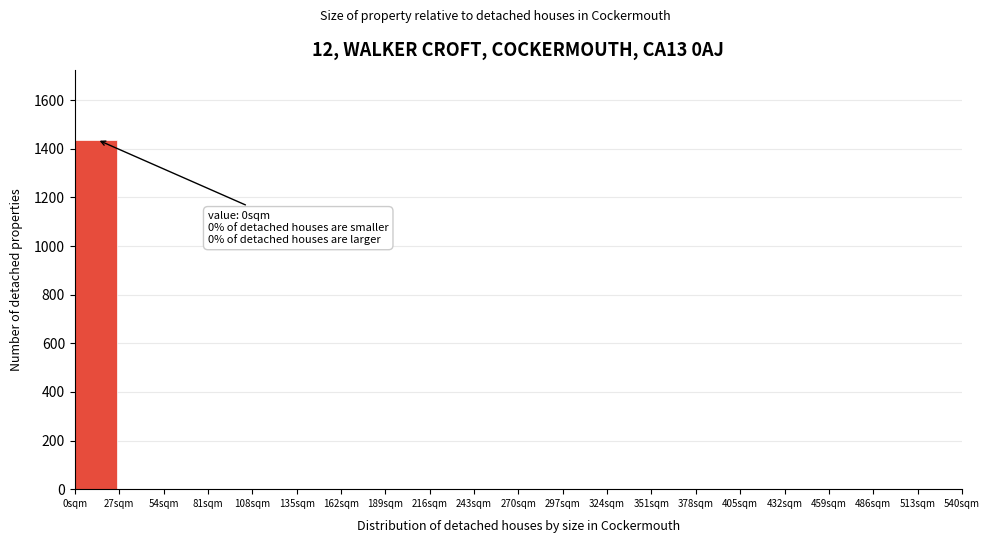

Which range on the x-axis has the tallest bar?

0 to 27